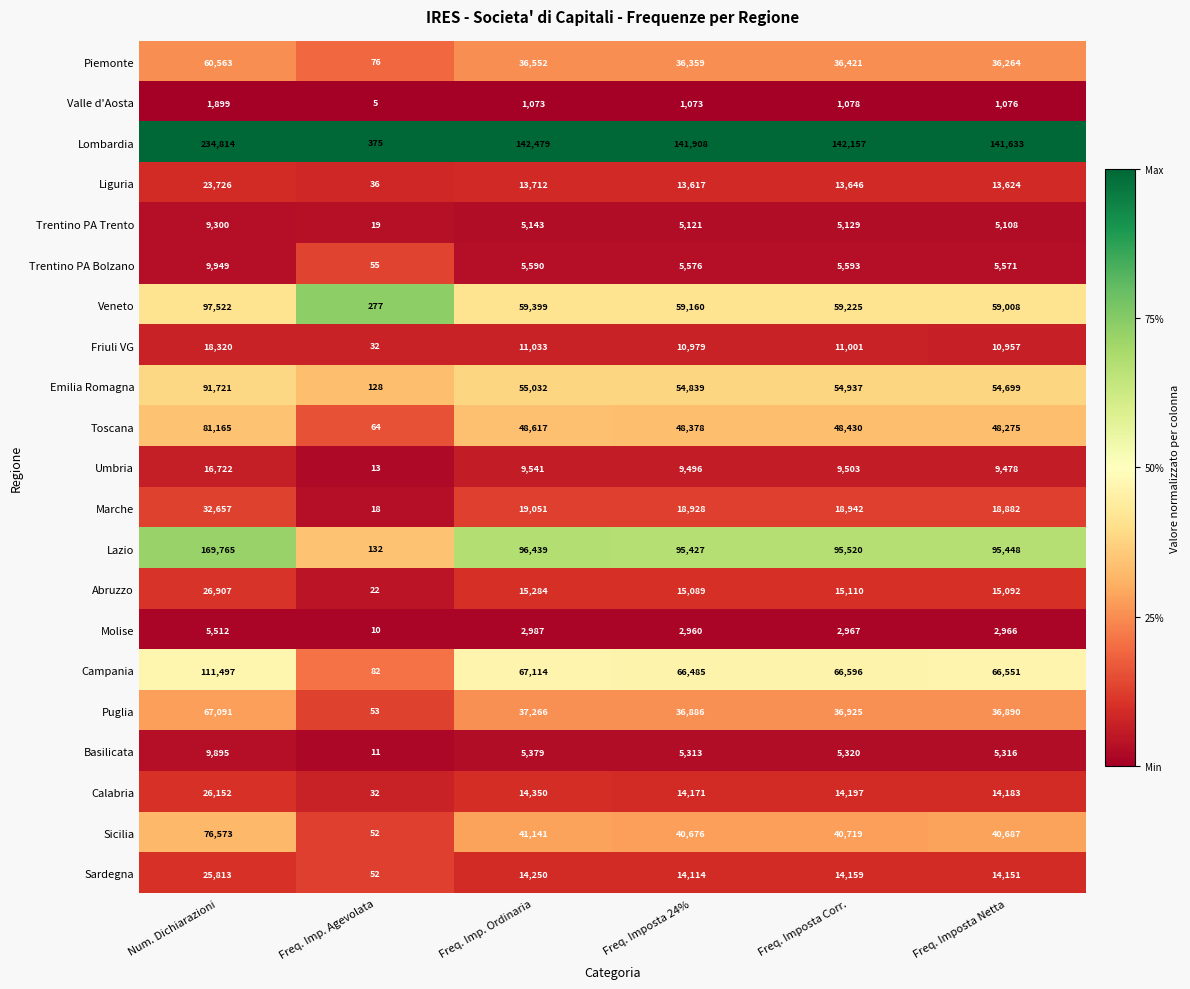

List the labels in order of Veneto value, smallest first.

Freq. Imp. Agevolata, Freq. Imposta Netta, Freq. Imposta 24%, Freq. Imposta Corr., Freq. Imp. Ordinaria, Num. Dichiarazioni